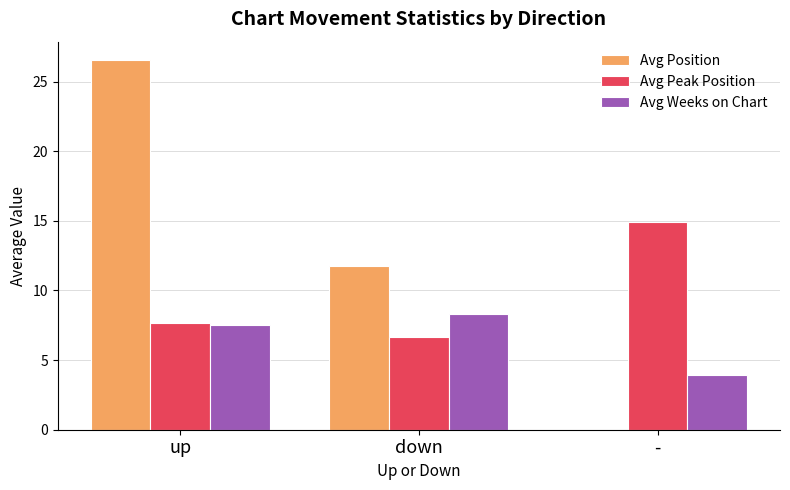

At which label does Avg Position first exceed 11?

up